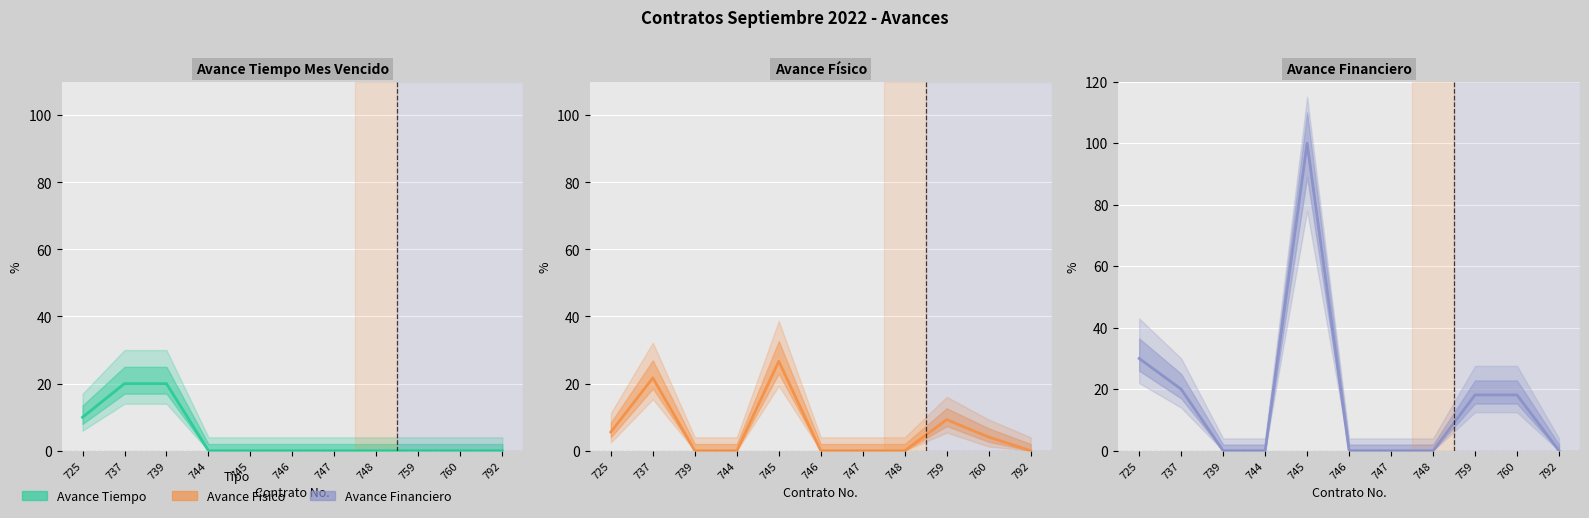

List the labels in order of AVANCE FINANCIERO value, smallest first.

739, 744, 746, 747, 748, 792, 759, 760, 737, 725, 745